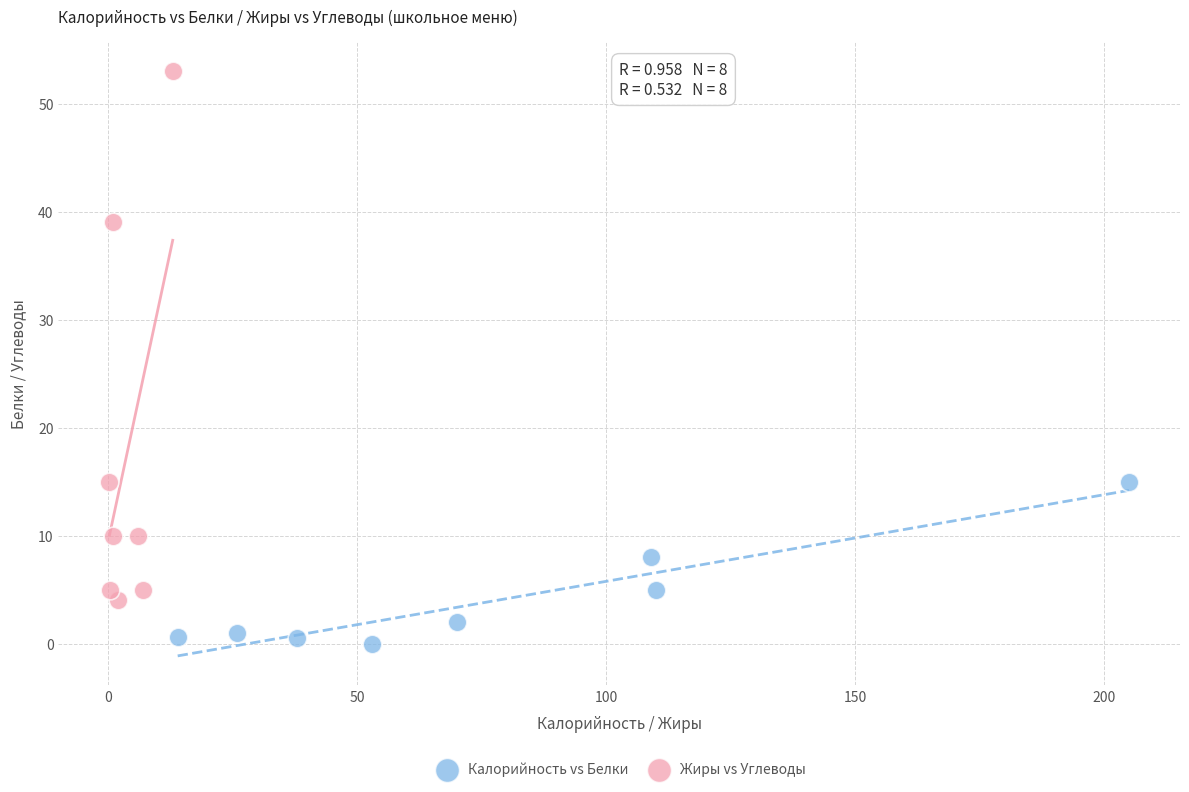

Which series reaches the minimum Y coordinate?

Калорийность vs Белки